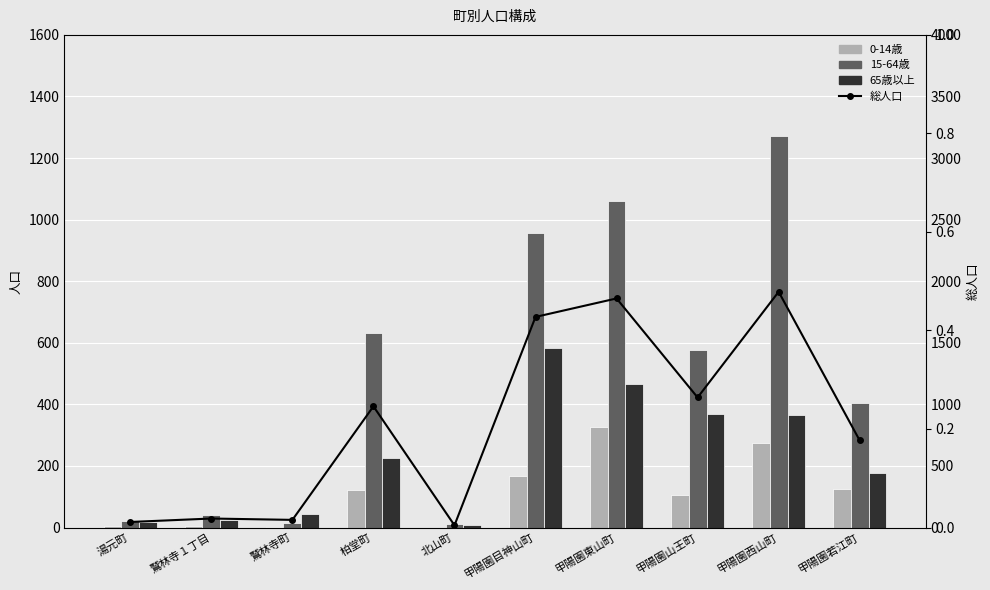

Which category has the lowest value in the 総人口 series?

北山町